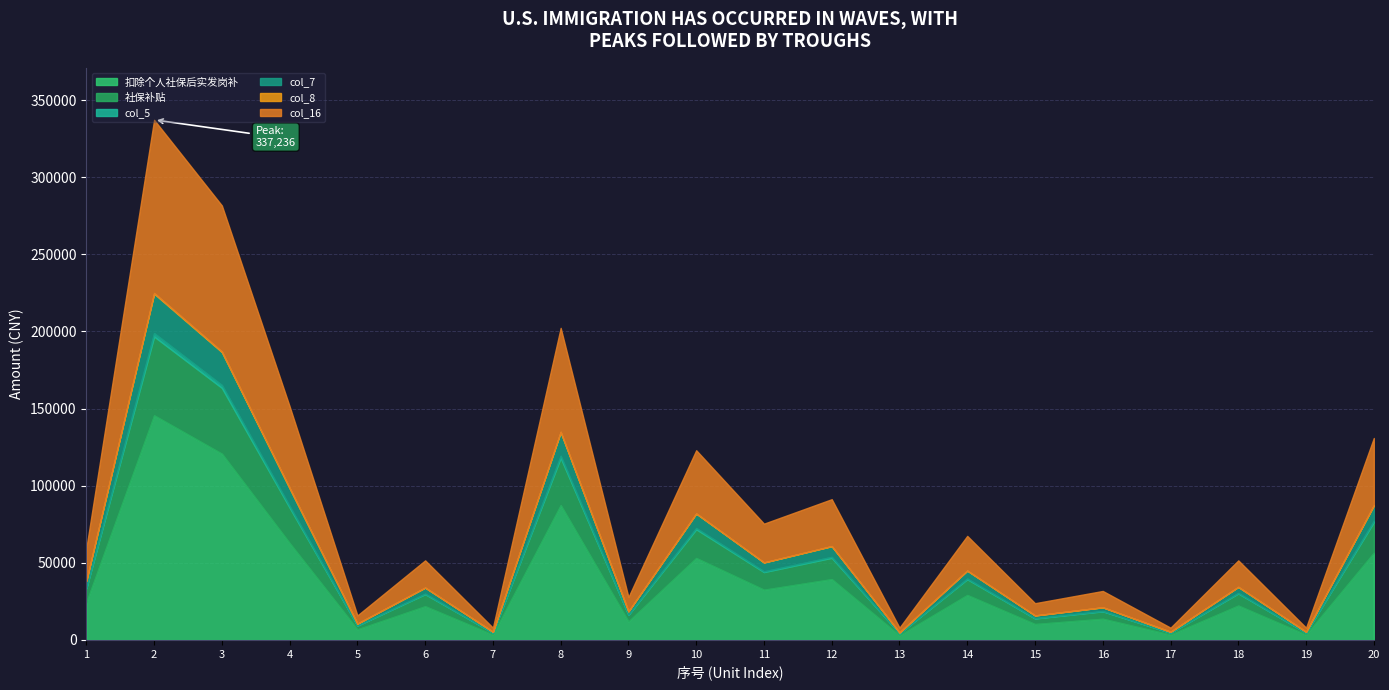

Read the col_8 value at 12.

138.2